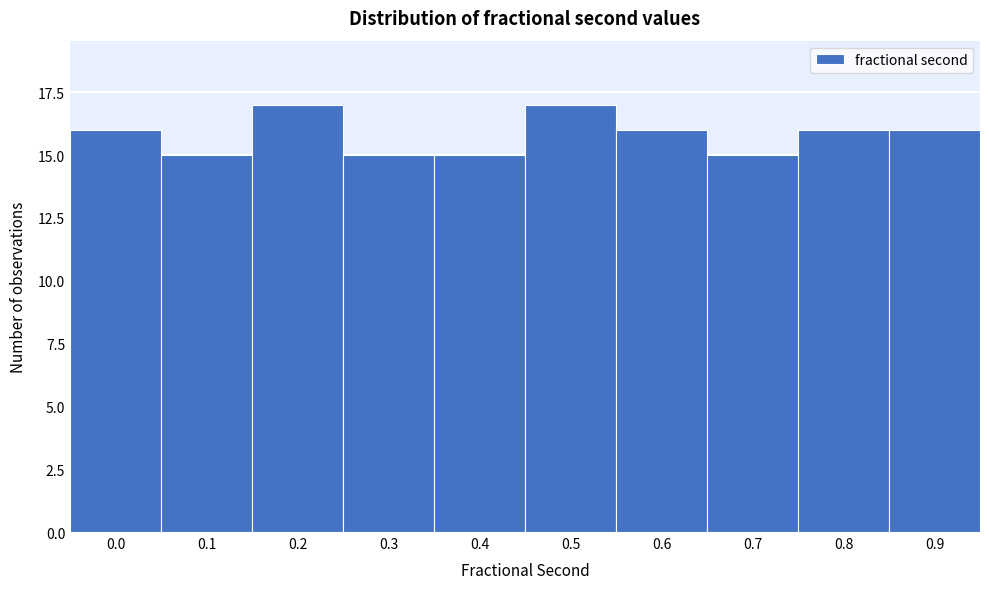

Reading left to right, extract all data points from this chart.

0.0=16	0.1=15	0.2=17	0.3=15	0.4=15	0.5=17	0.6=16	0.7=15	0.8=16	0.9=16